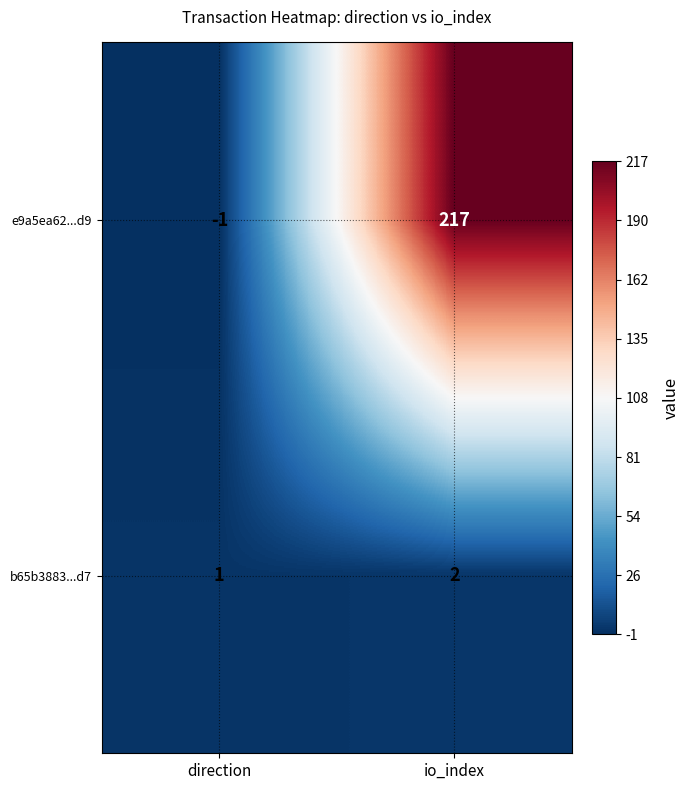

At which category is the sum across all series the highest?

io_index